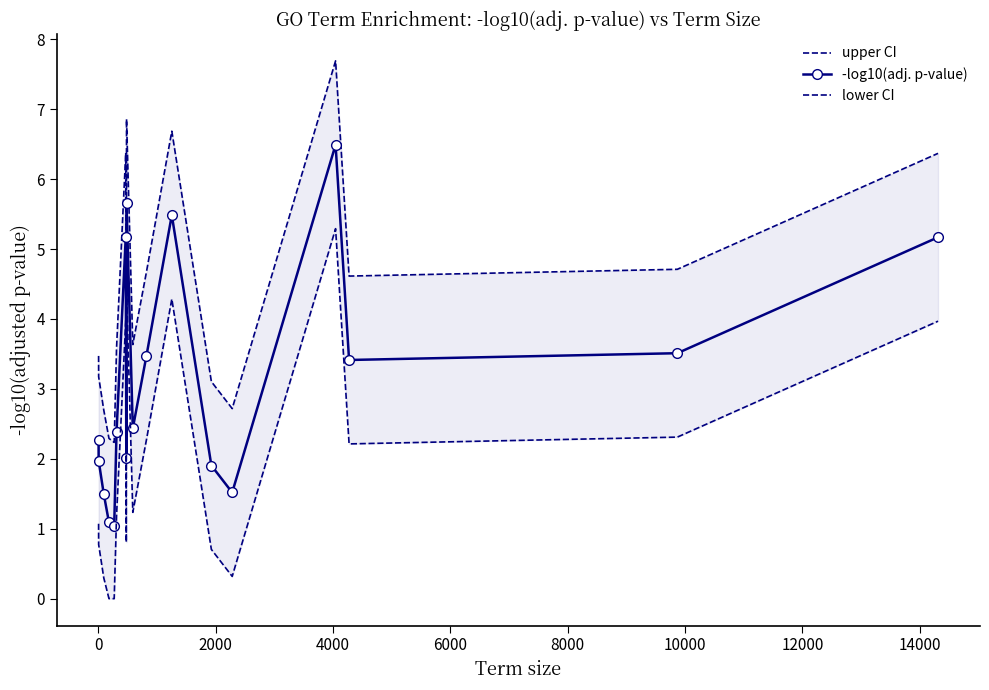

How many interior local valleys does the -log10(adj. p-value) series have?

5